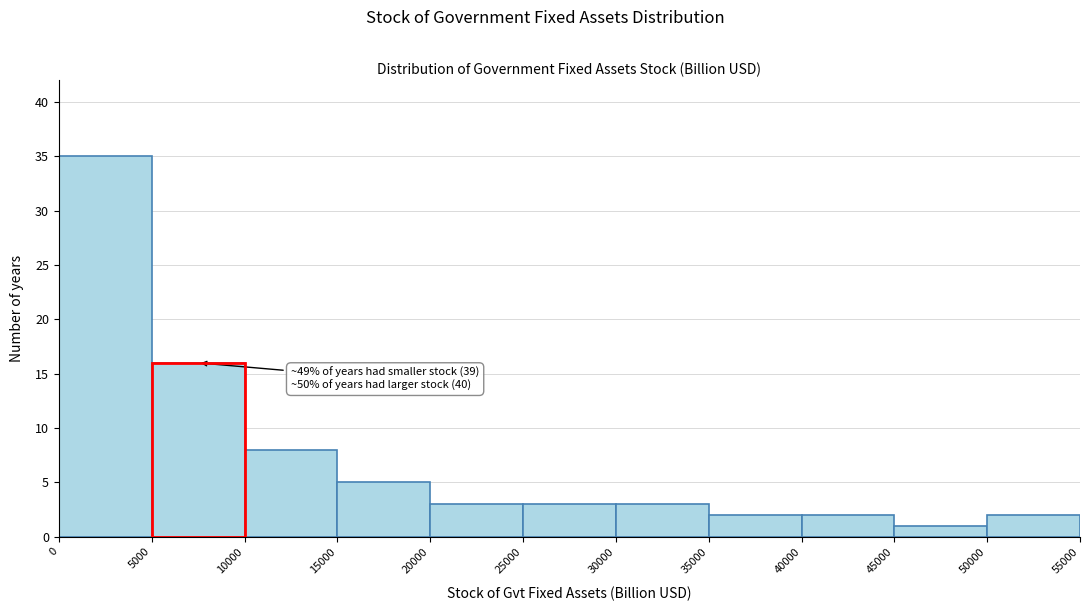

Over which range of the x-axis is the bar tallest?

0 to 5000